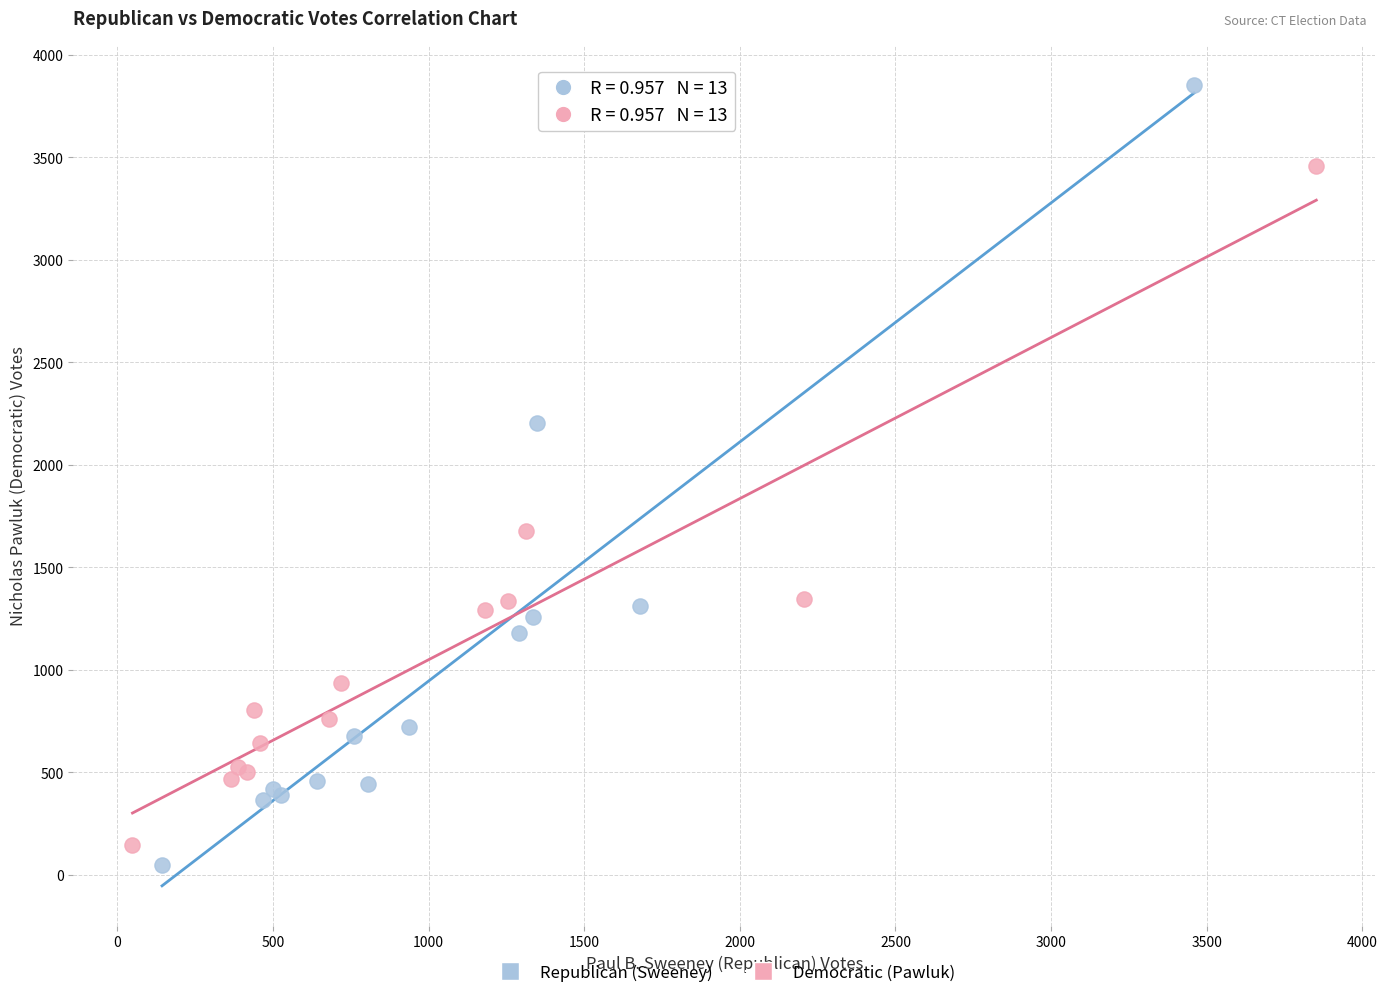

Which series has the widest spread of Y values?

Republican (Sweeney)